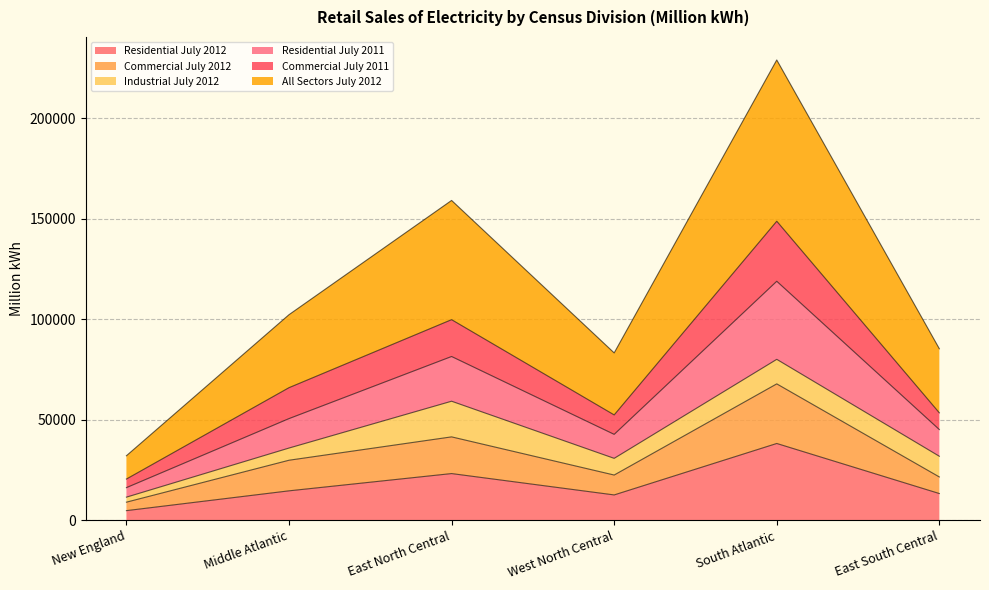

The value of Residential July 2012 at West North Central is 12646. True or false?

True